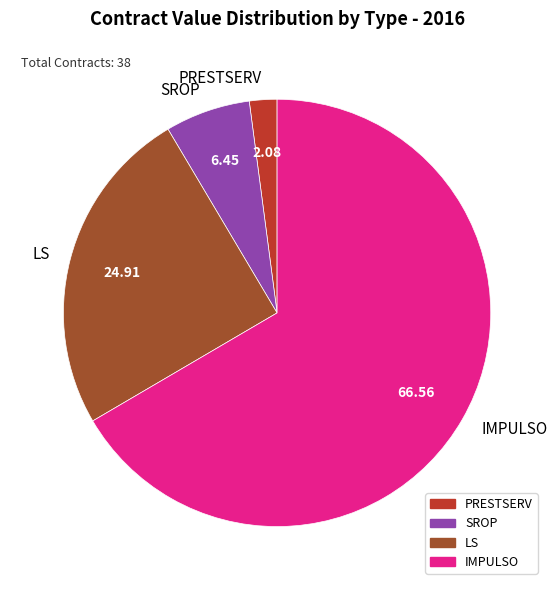

Combined, do SROP and PRESTSERV account for over 50%?

No